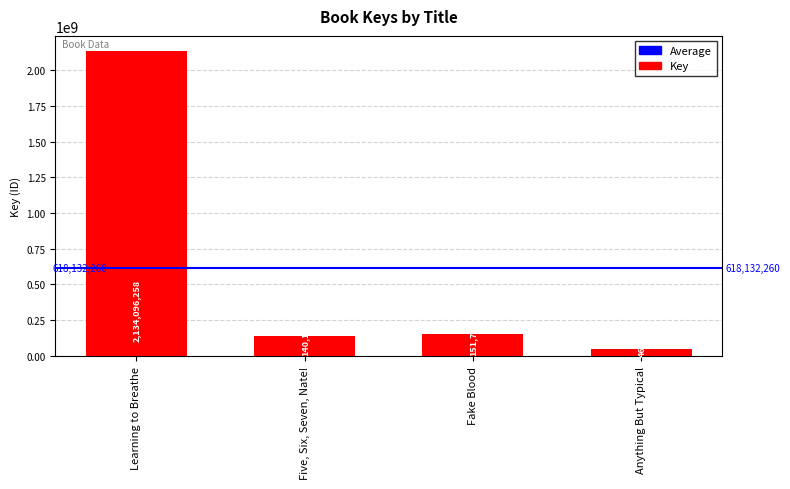

Are the bars horizontal?

No